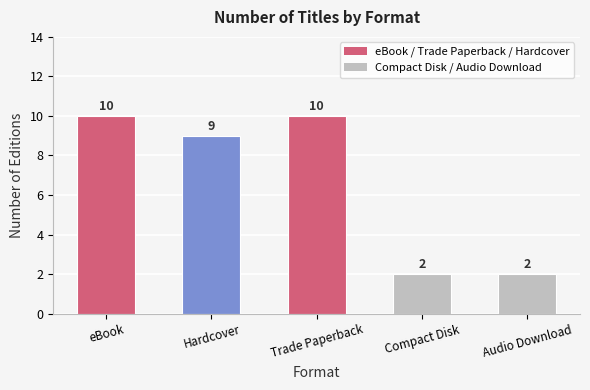

What is the sum of all values?

33